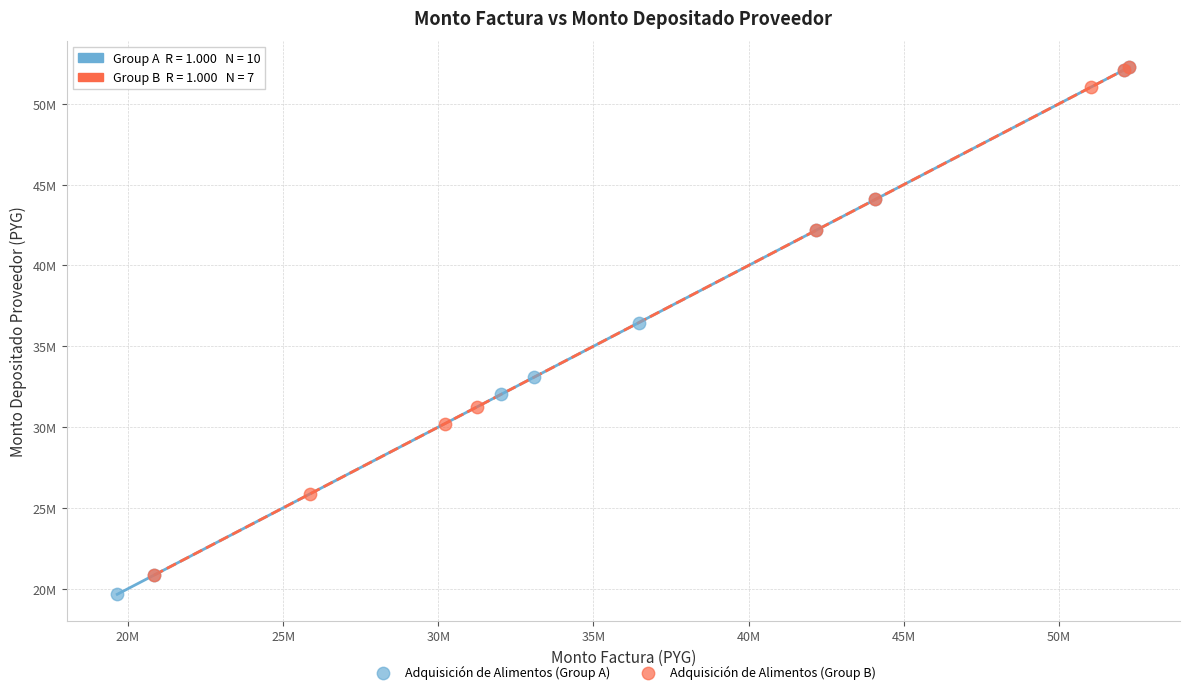

What are all the series names shown in the legend?

Adquisición de Alimentos (Group A), Adquisición de Alimentos (Group B)